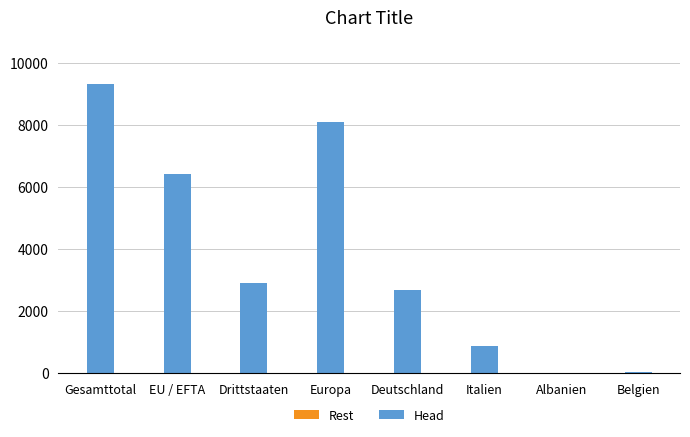

Between Drittstaaten and Belgien, which is larger?

Drittstaaten